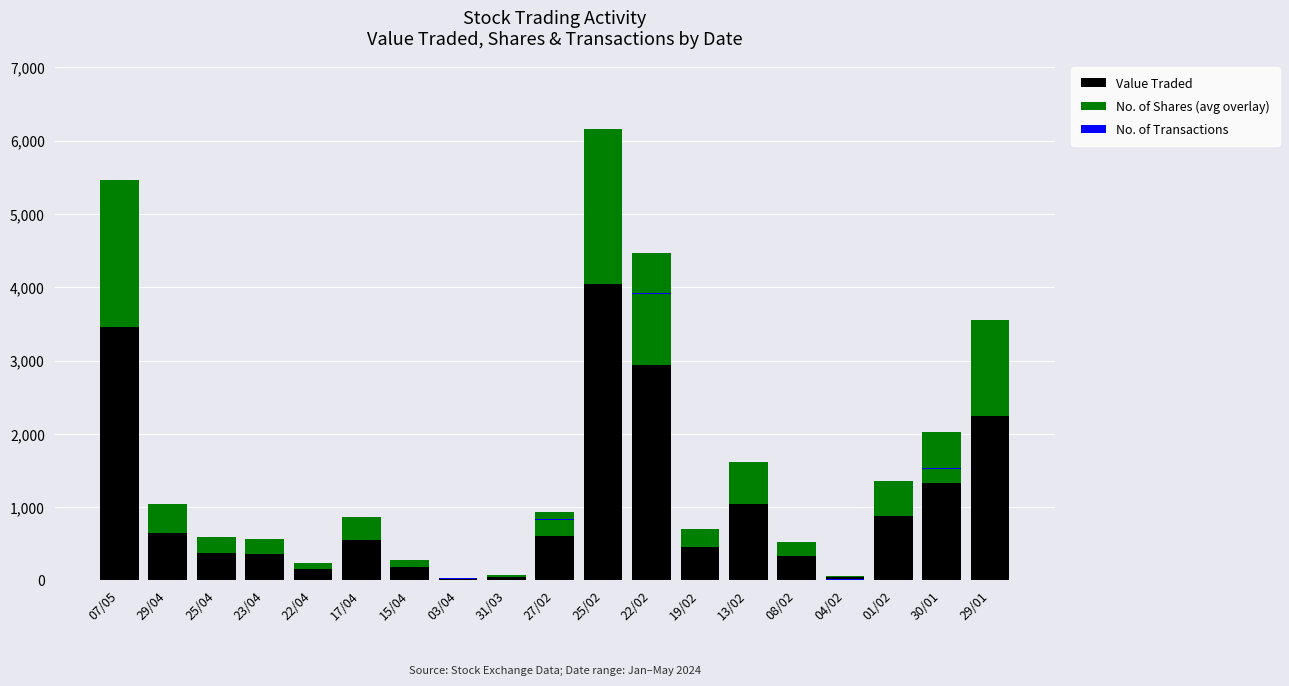

What is the value of the Value Traded bar at the 16th from the left?

63